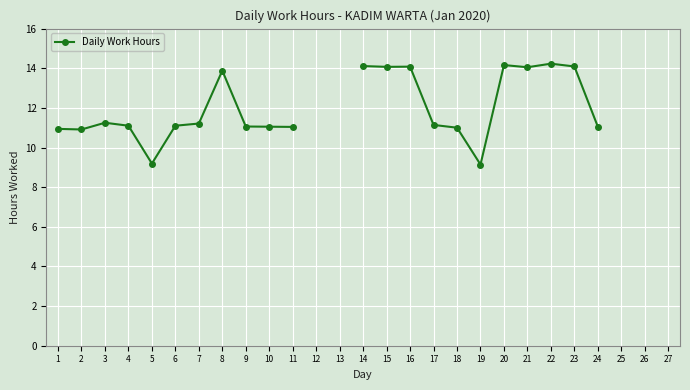

What is the smallest value displayed?

9.1